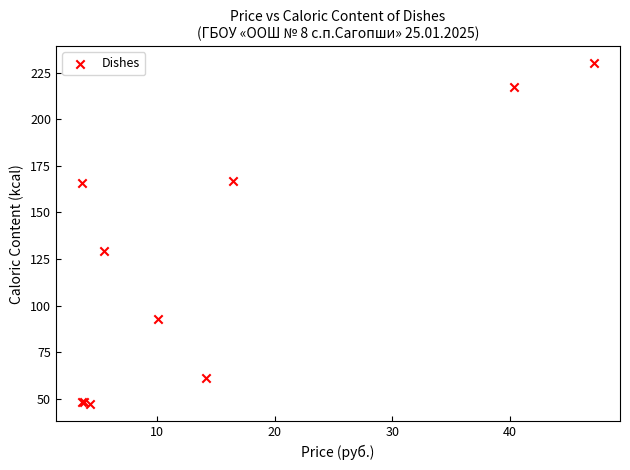

What Y value in the scatter plot is closest to 138?

129